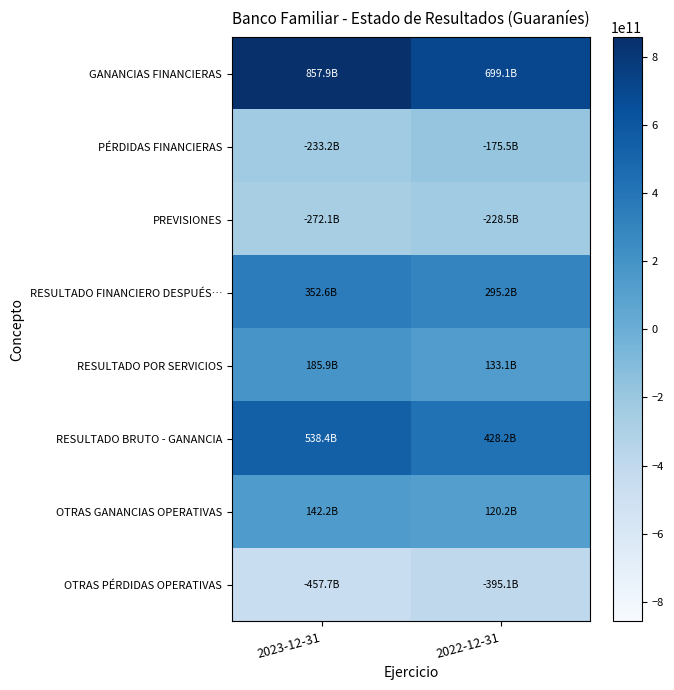

Which series has the widest spread of values?

GANANCIAS FINANCIERAS